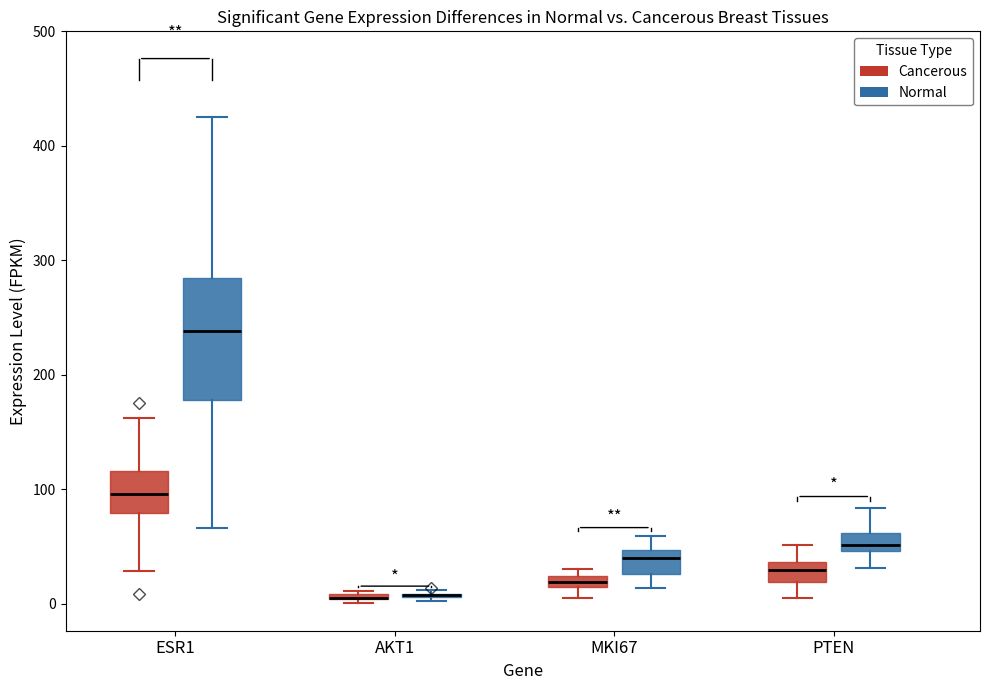

Where does the lower whisker of the box for MKI67 (Normal) end on the y-axis? The values are not printed on the chart, so give them approximately, as read against the axis.

10